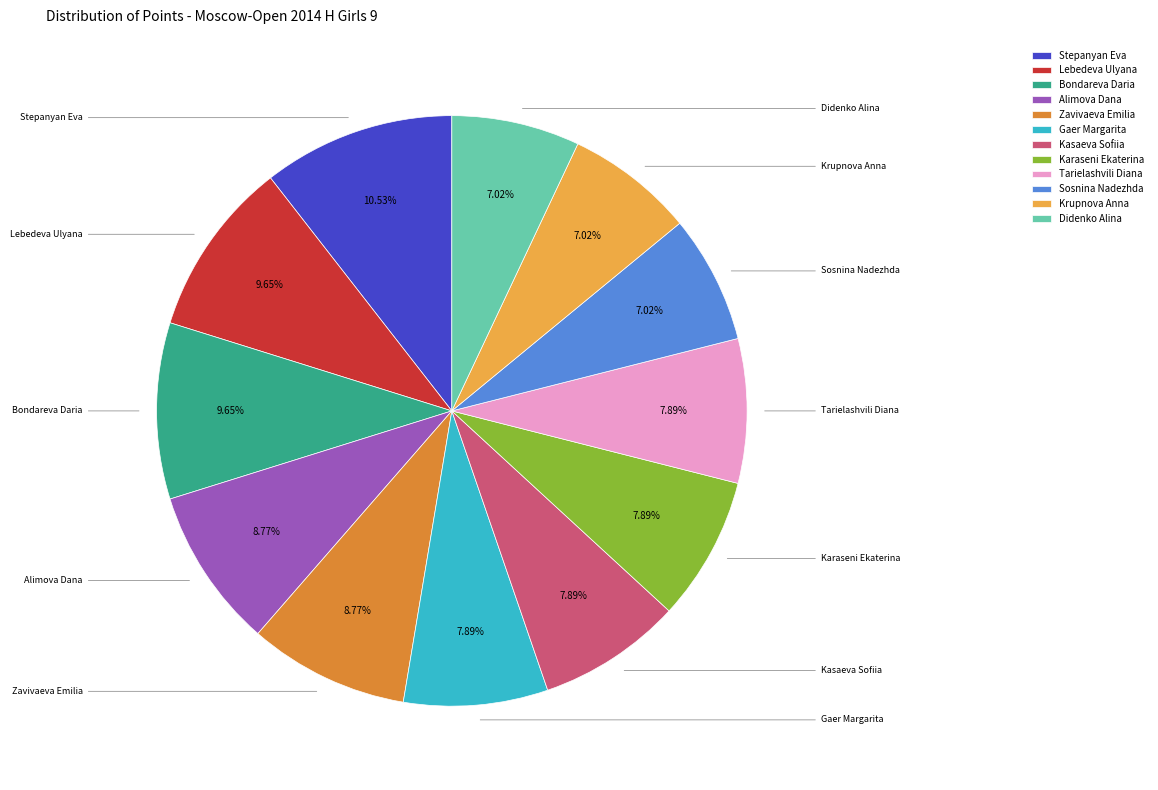

How many slices are in this pie chart?

12